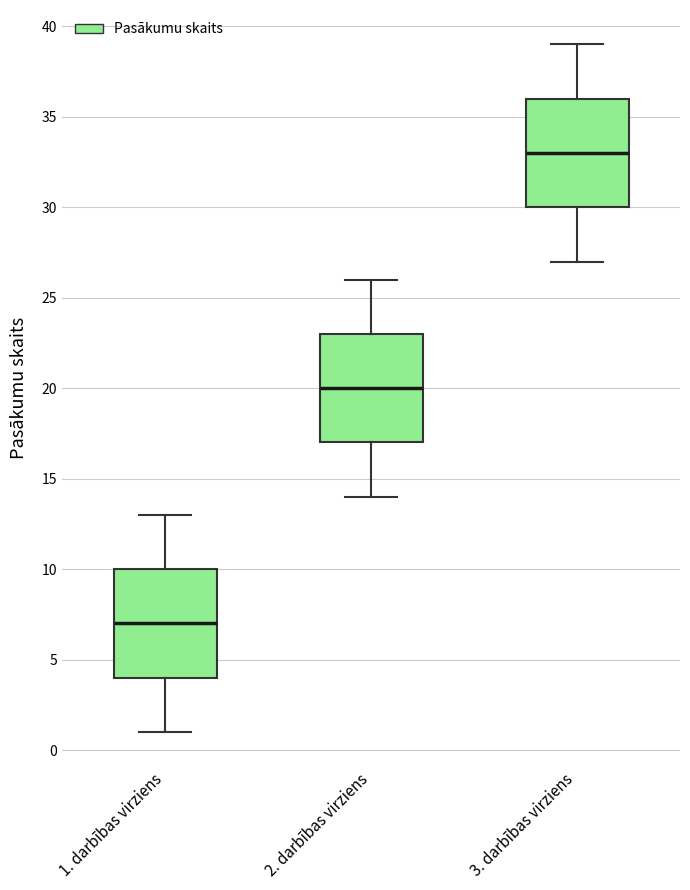

Reading left to right, read every box against the y-axis: the position of its median line, the range the box covers, and the ends of its whiskers. The values are not printed on the chart, so give them approximately, as read against the axis.

1. darbības virziens: median 7, box 4 to 10, whiskers 1 to 13
2. darbības virziens: median 20, box 17 to 23, whiskers 14 to 26
3. darbības virziens: median 33, box 30 to 36, whiskers 27 to 39